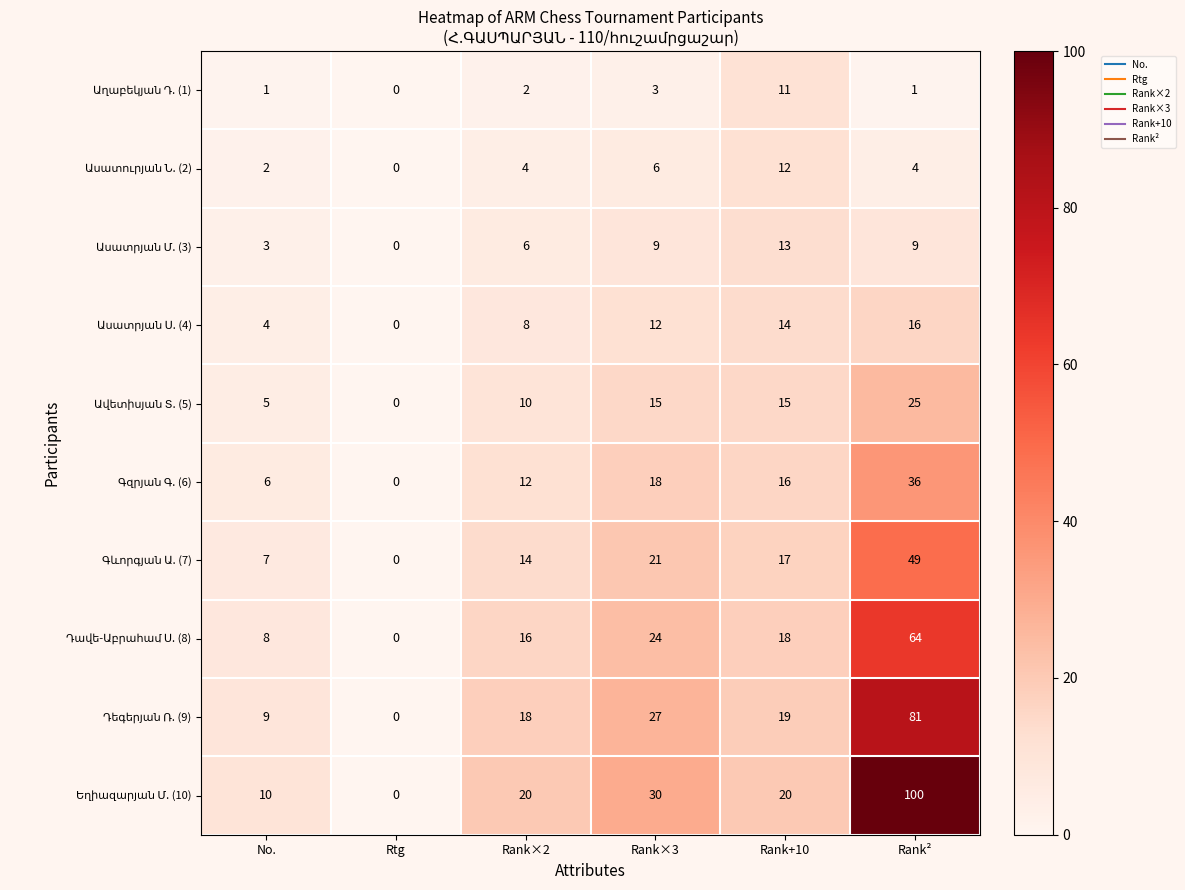

At which category is the sum across all series the highest?

Rank²